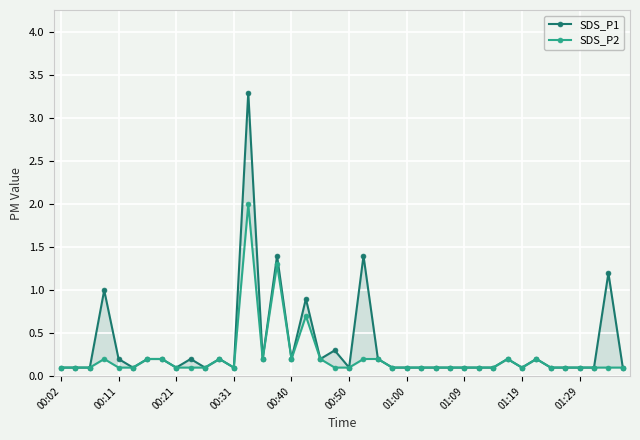

At how many categories does at least one series exceed 1?

4